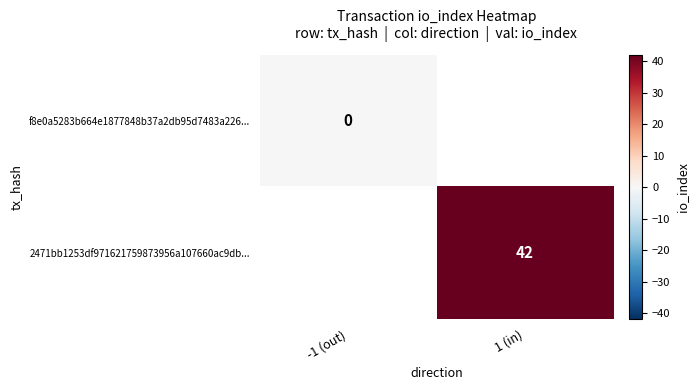

The 2471bb1253df971621759873956a107660ac9db... series shows 42 at 1 (in). True or false?

True